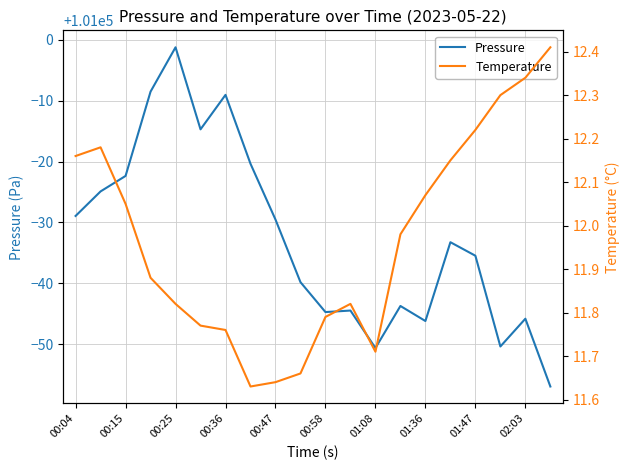

True or false: Temperature and Pressure intersect in this chart.

False